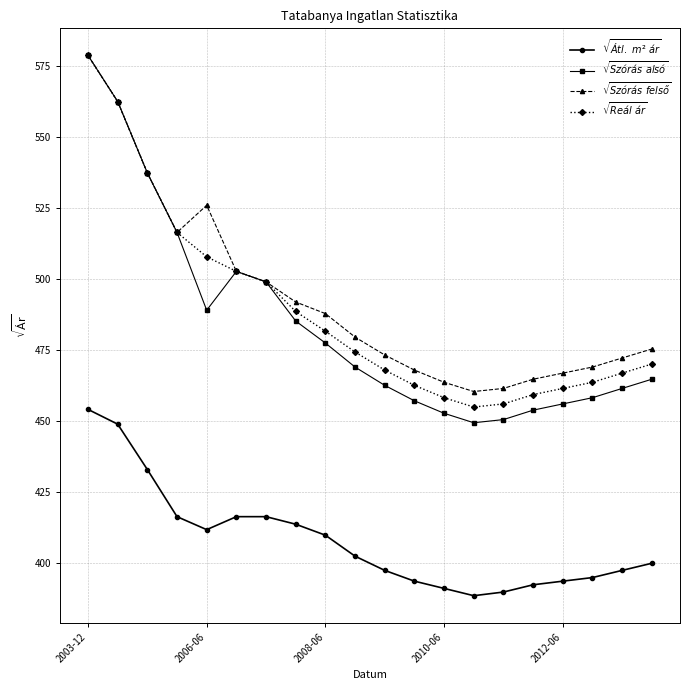

What is the maximum value shown in the chart?

578.7